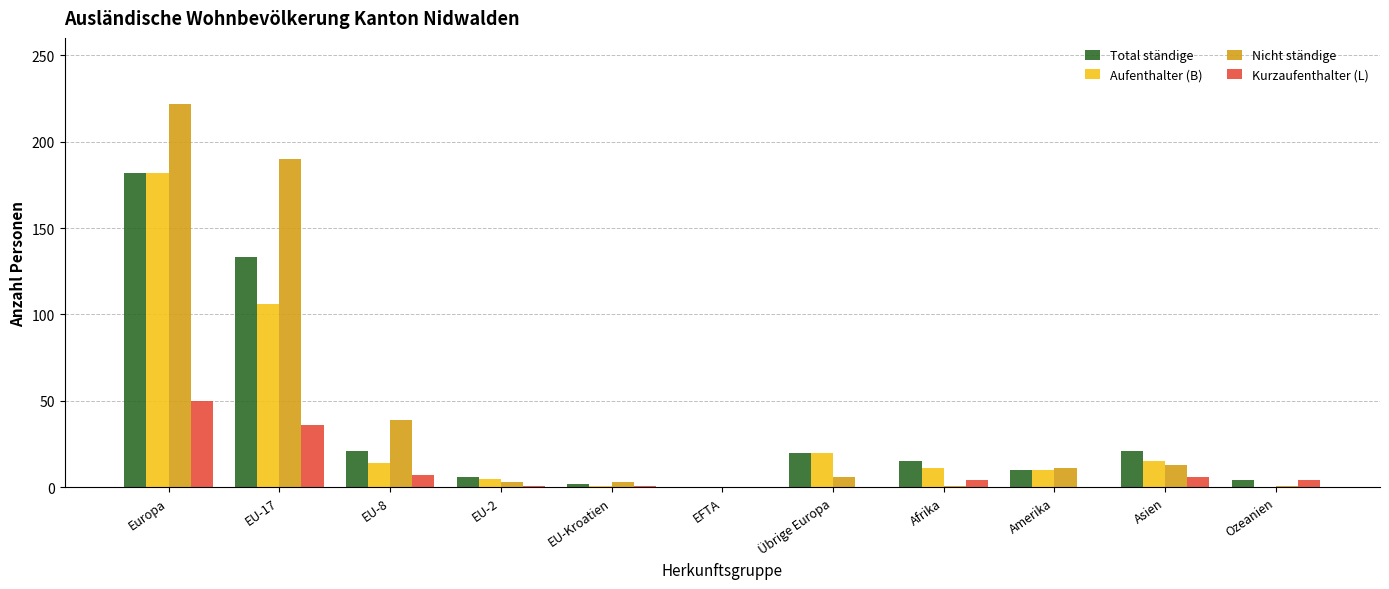

Is it true that Kurzaufenthalter (L) equals -23 at EFTA?

False